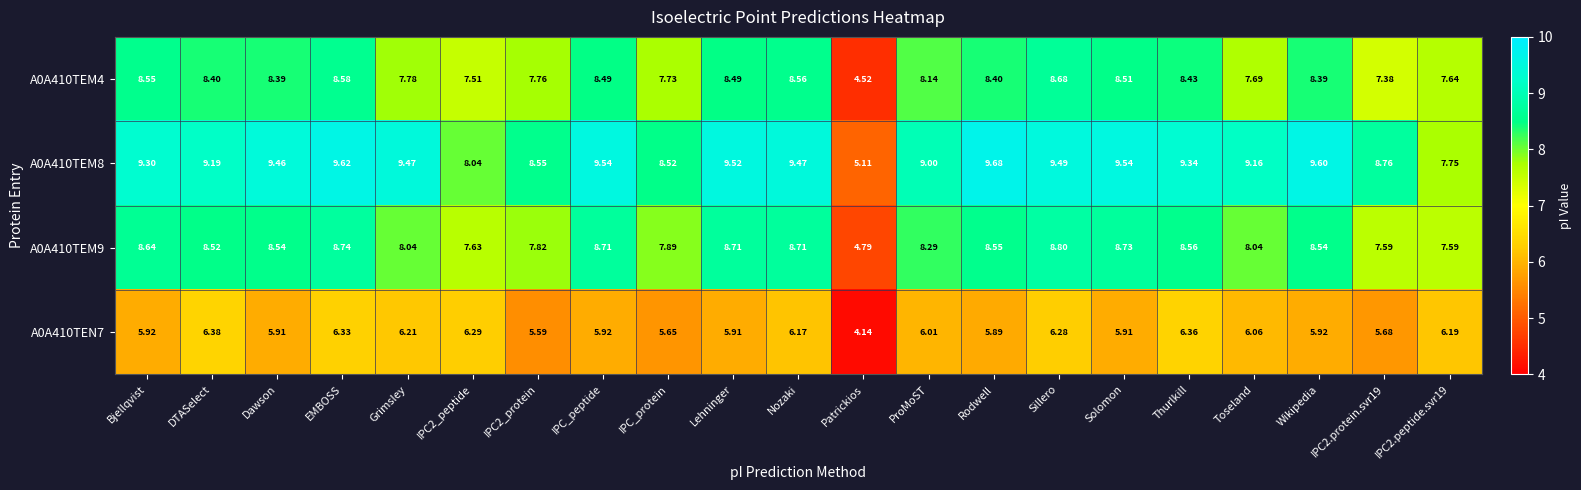

Count the number of categories in the chart.

21